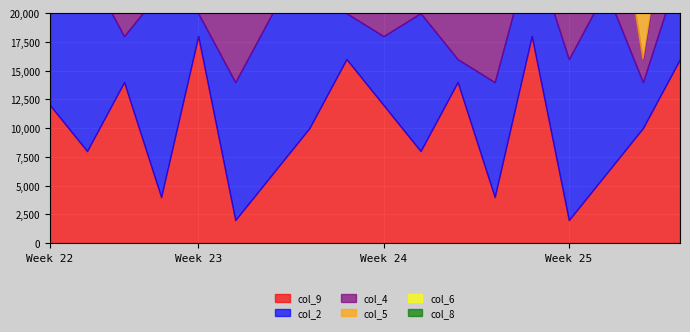

The col_9 series shows 1 at 7. True or false?

False